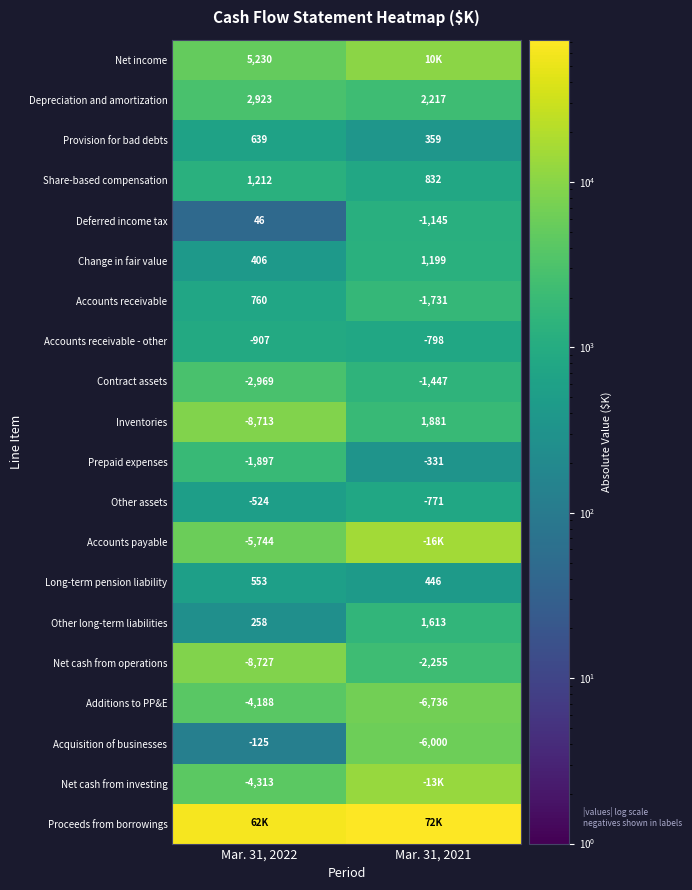

Between Mar. 31, 2022 and Mar. 31, 2021, which is larger?

Mar. 31, 2021